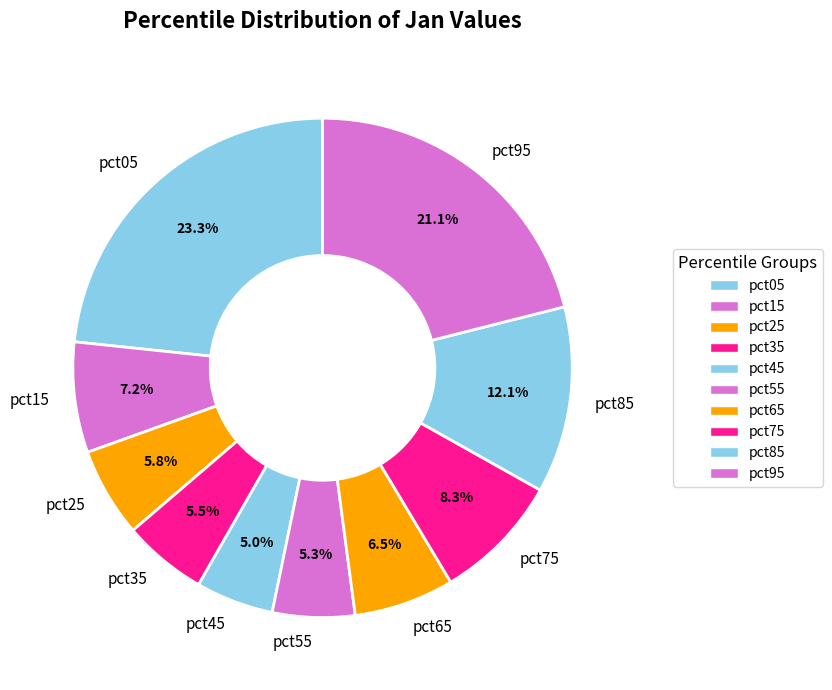

What percentage is the pct95 slice, to the nearest percent?

21%